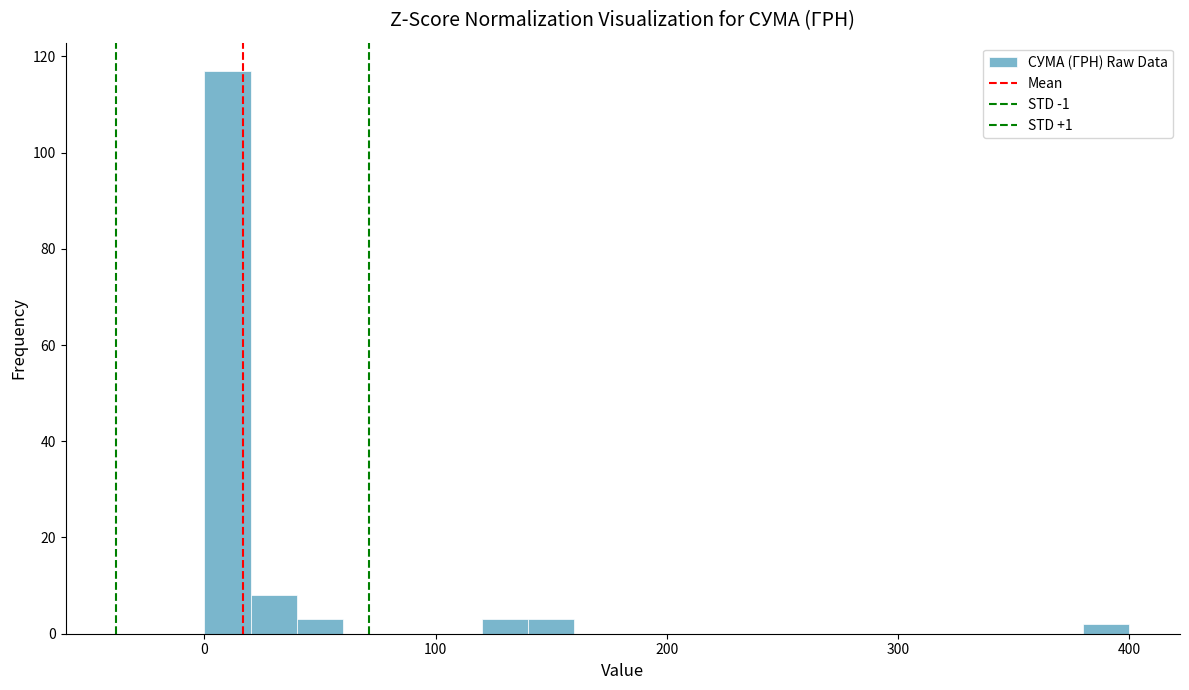

Read against the x-axis, roughly where is the centre of the tallest bar?

10